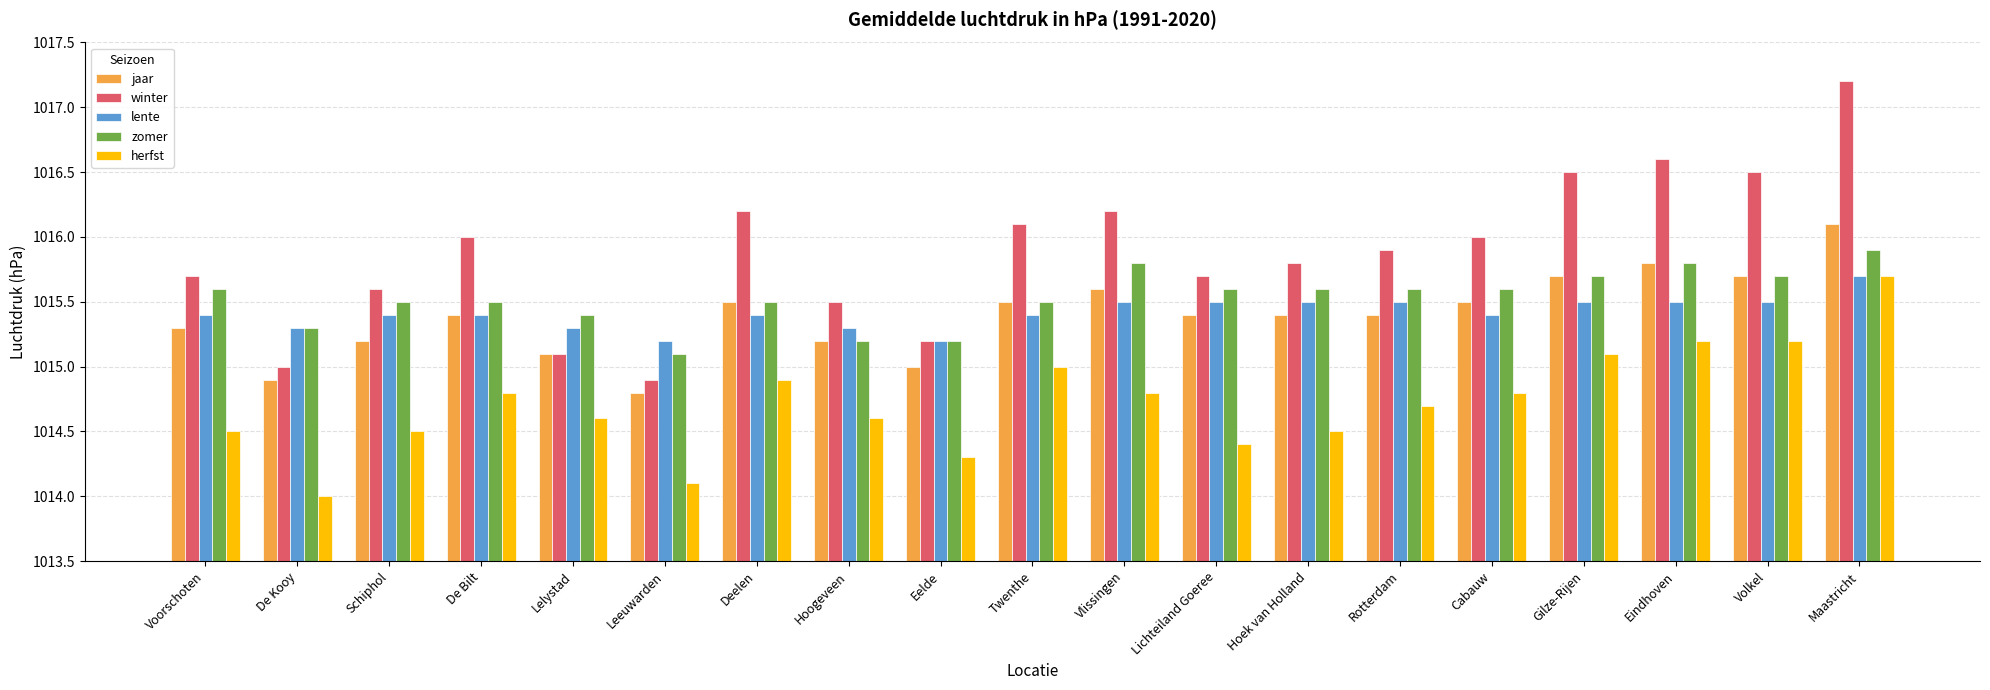

What is the sum of all lente values?

19292.9